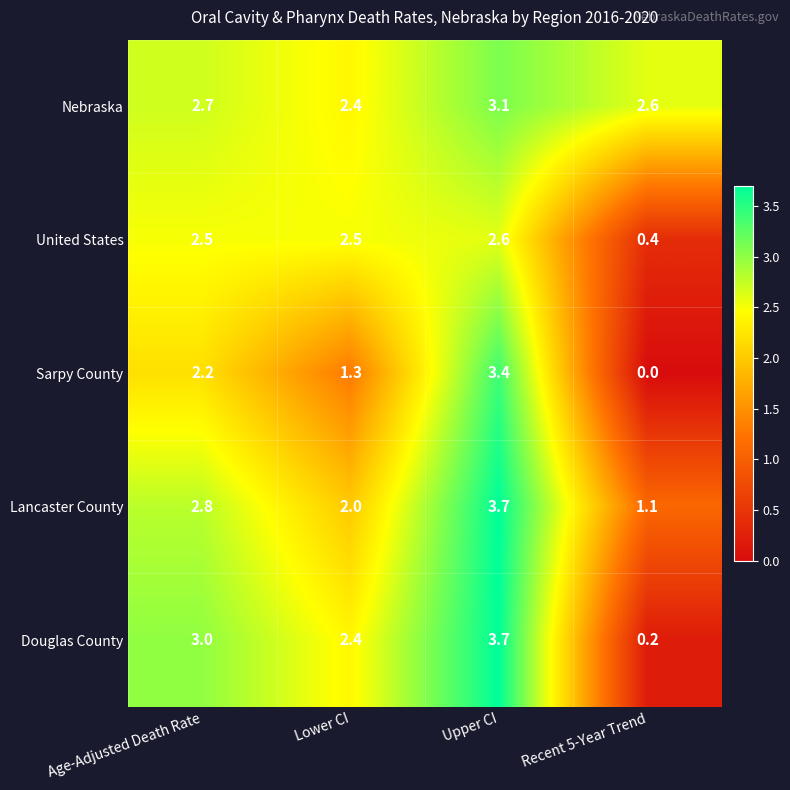

What is the total value across all series at Lower CI?

10.6